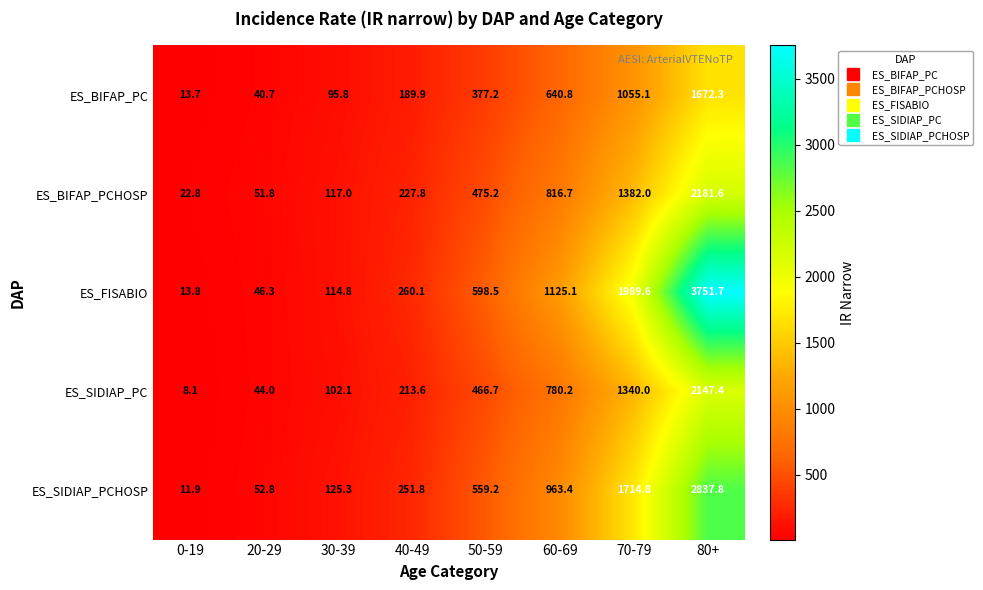

What is the lowest value of the ES_BIFAP_PCHOSP series?

22.8